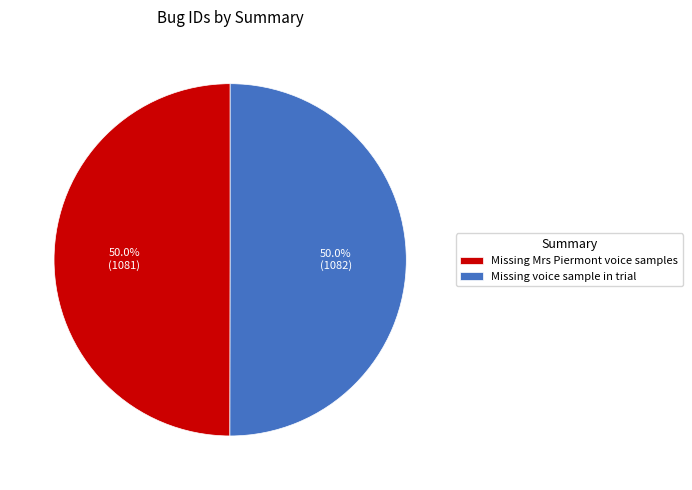

To the nearest percent, what portion does Missing Mrs Piermont voice samples represent?

50%